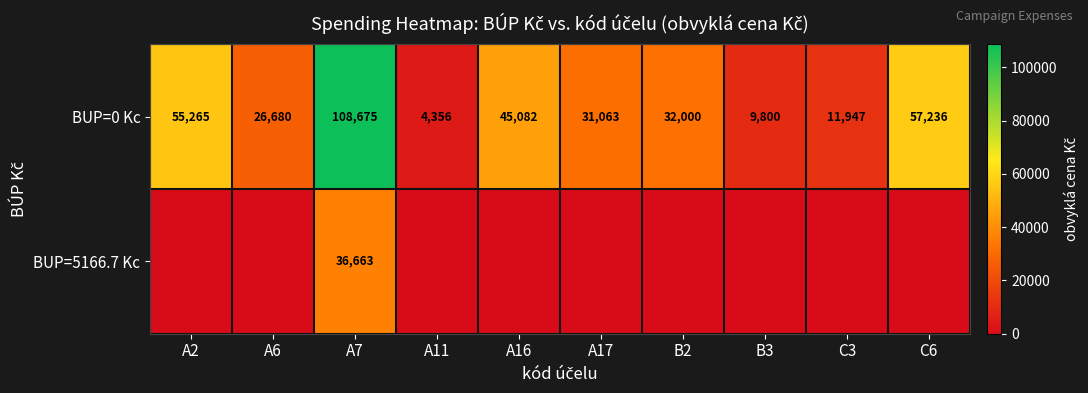

The value of BUP=0 Kc at A7 is 51282. True or false?

False